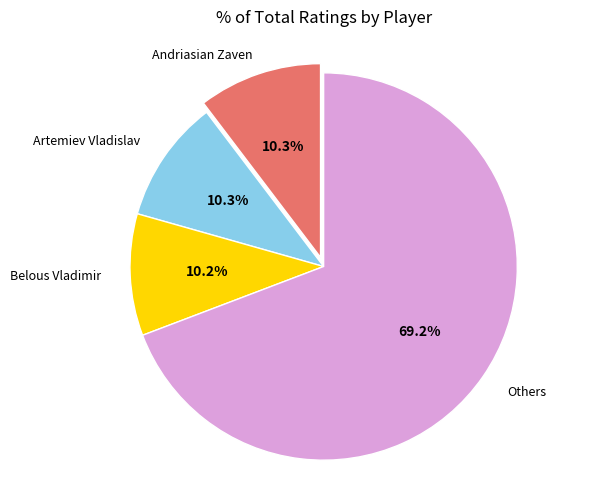

Does any single category account for the majority?

Yes